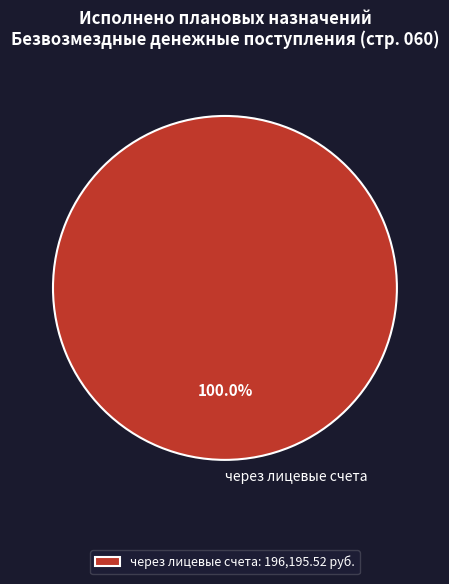

Does через лицевые счета represent more than half of the total?

Yes